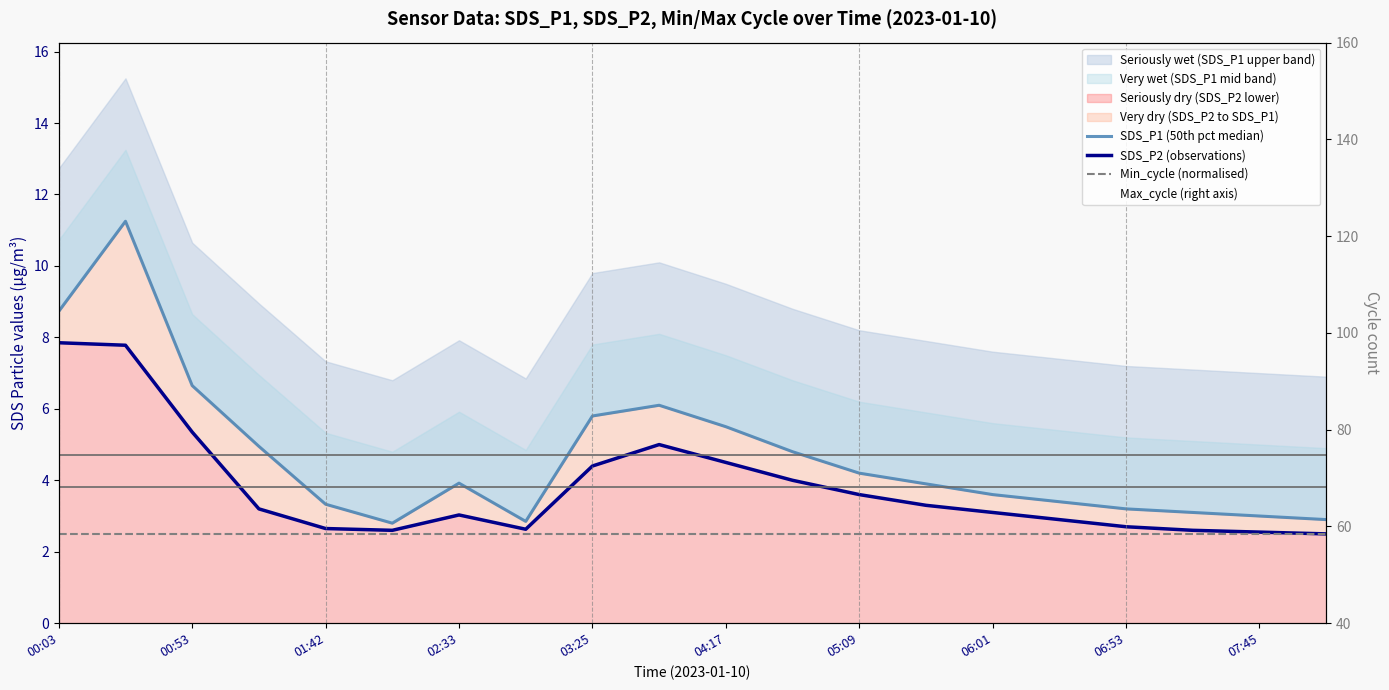

Is it true that Min_cycle (normalised) equals 2.5 at 06:01?

True